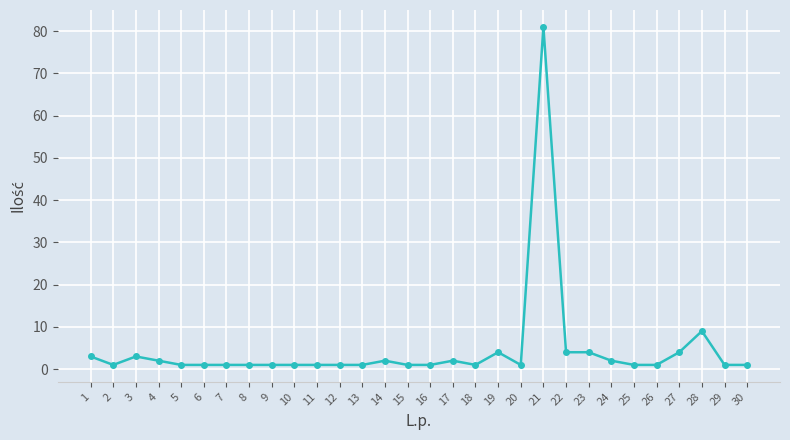

What is the value of the 30th point from the left?

1